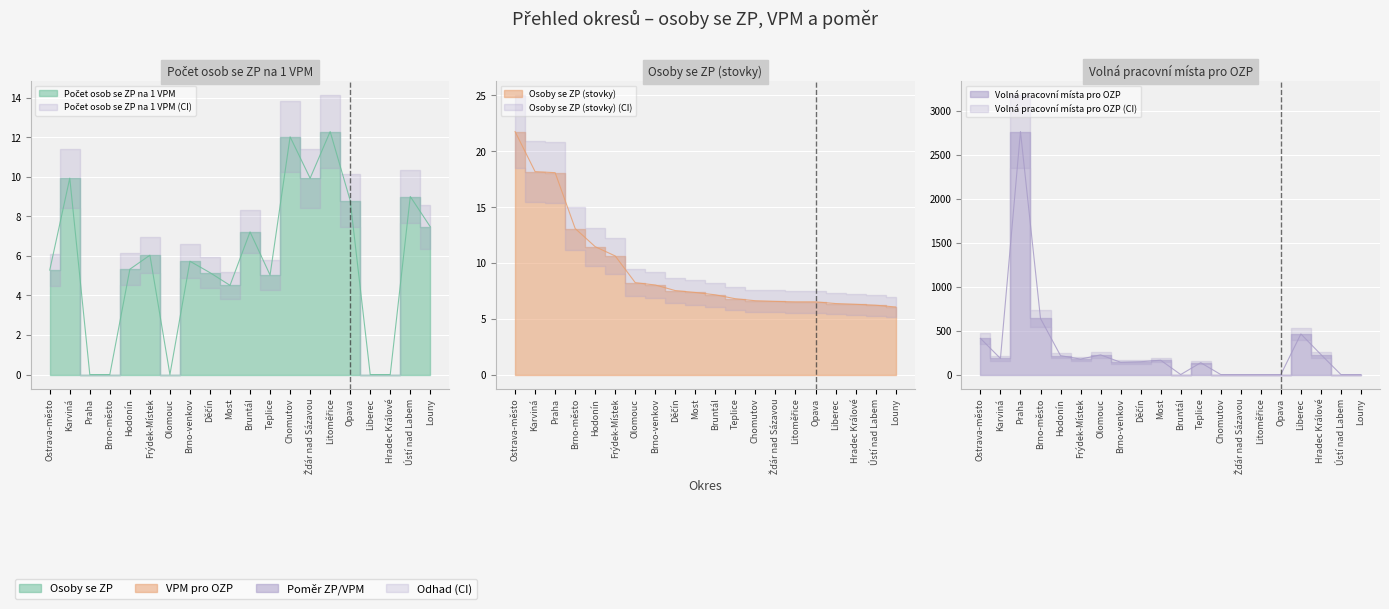

Which category has the highest value in the Volná pracovní místa pro OZP series?

Praha